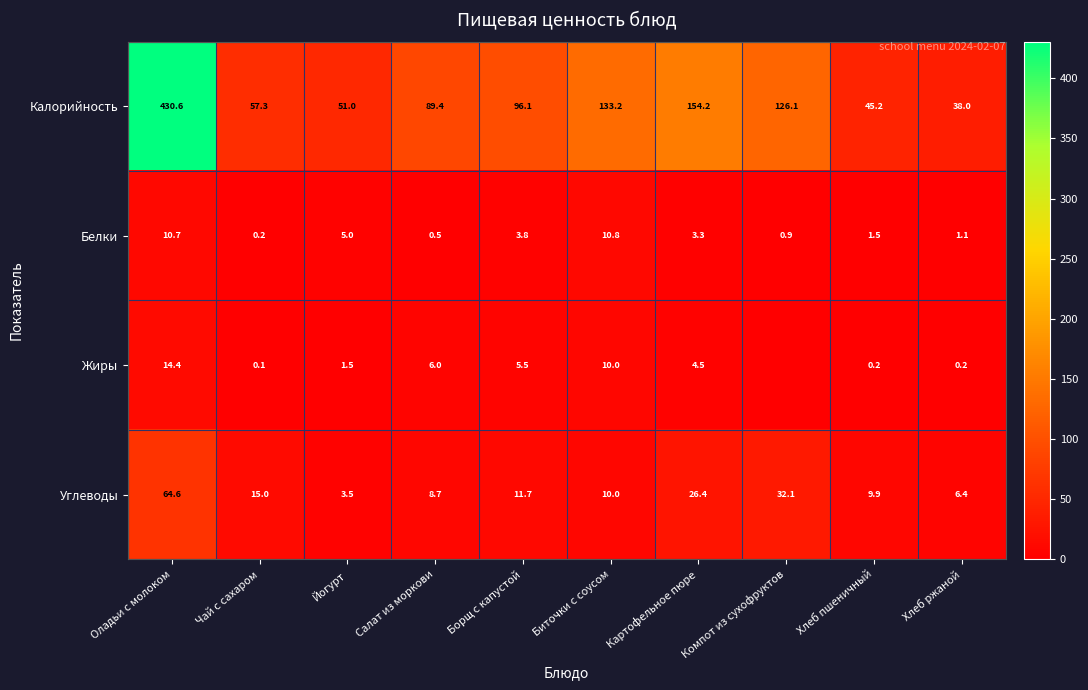

Which has a higher value, Йогурт or Картофельное пюре?

Картофельное пюре